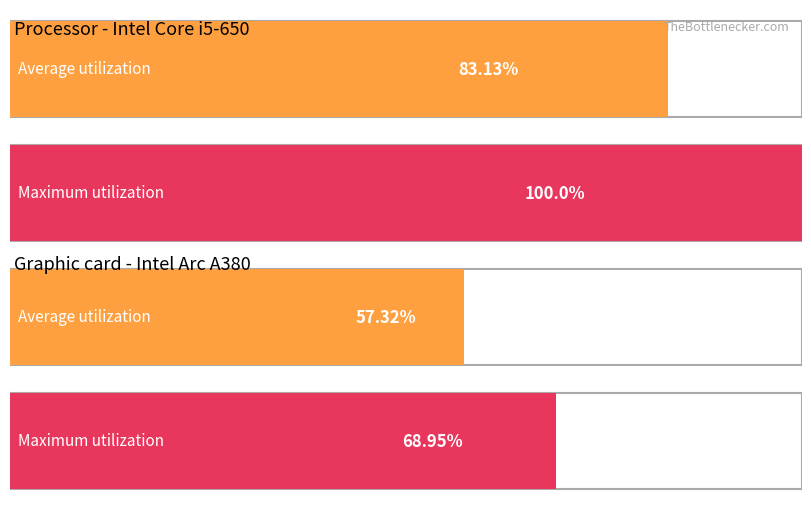

What are all the series names shown in the legend?

Average utilization, Maximum utilization